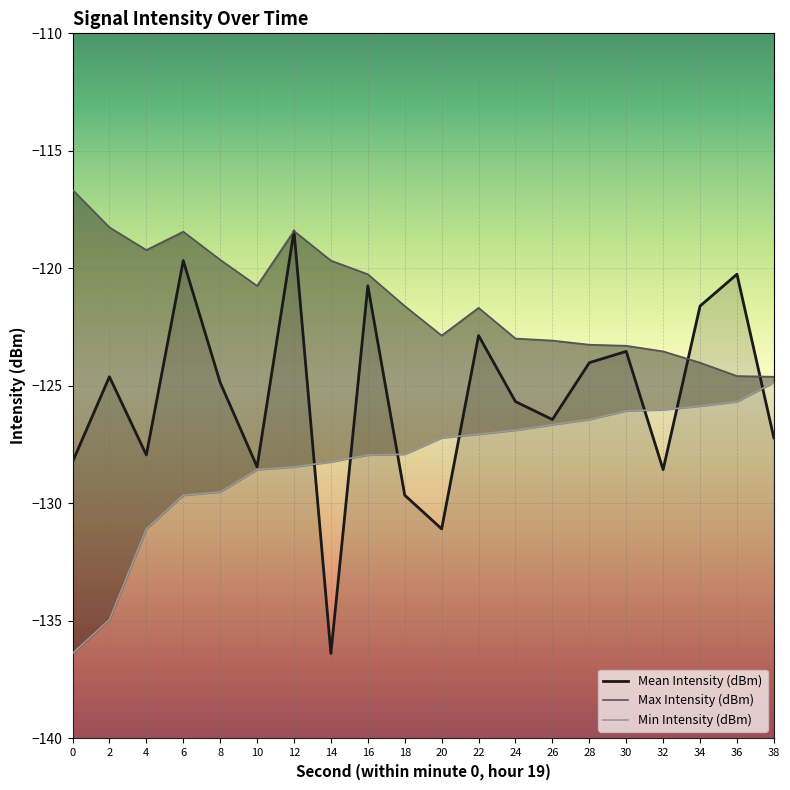

True or false: Min Intensity (dBm) has a value of -56.6 at 34.

False